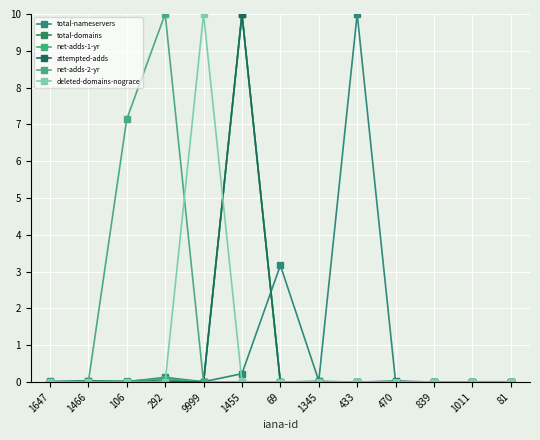

Reading left to right, transcribe all the data shown in this chart.

total-nameservers: 1647=0.0	1466=0.0	106=0.0	292=0.1	9999=0.0	1455=0.2	69=3.2	1345=0.0	433=10.0	470=0.0	839=0.0	1011=0.0	81=0.0
total-domains: 1647=0.0	1466=0.0	106=0.0	292=0.1	9999=0.0	1455=10.0	69=0.0	1345=0.0	433=0.0	470=0.0	839=0.0	1011=0.0	81=0.0
net-adds-1-yr: 1647=0.0	1466=0.0	106=0.0	292=0.1	9999=0.0	1455=10.0	69=0.0	1345=0.0	433=0.0	470=0.0	839=0.0	1011=0.0	81=0.0
attempted-adds: 1647=0.0	1466=0.0	106=0.0	292=0.0	9999=0.0	1455=10.0	69=0.0	1345=0.0	433=0.0	470=0.0	839=0.0	1011=0.0	81=0.0
net-adds-2-yr: 1647=0.0	1466=0.0	106=7.1	292=10.0	9999=0.0	1455=0.0	69=0.0	1345=0.0	433=0.0	470=0.0	839=0.0	1011=0.0	81=0.0
deleted-domains-nograce: 1647=0.0	1466=0.0	106=0.0	292=0.0	9999=10.0	1455=0.0	69=0.0	1345=0.0	433=0.0	470=0.0	839=0.0	1011=0.0	81=0.0